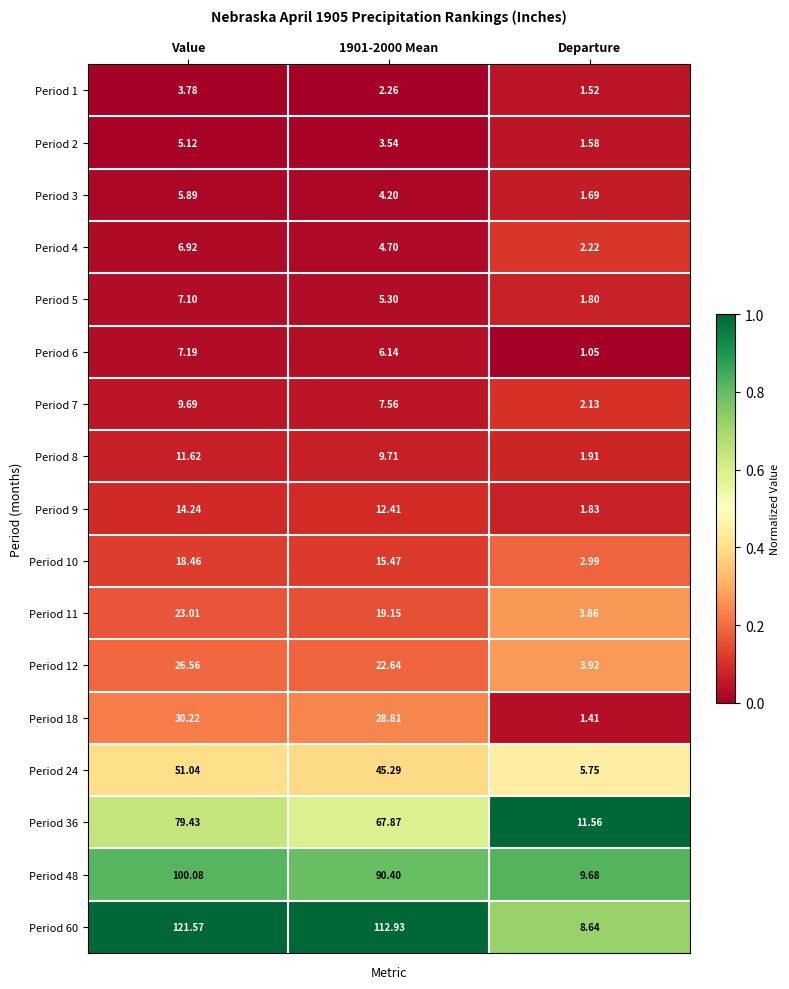

Which series has the largest total across all categories?

Period 60